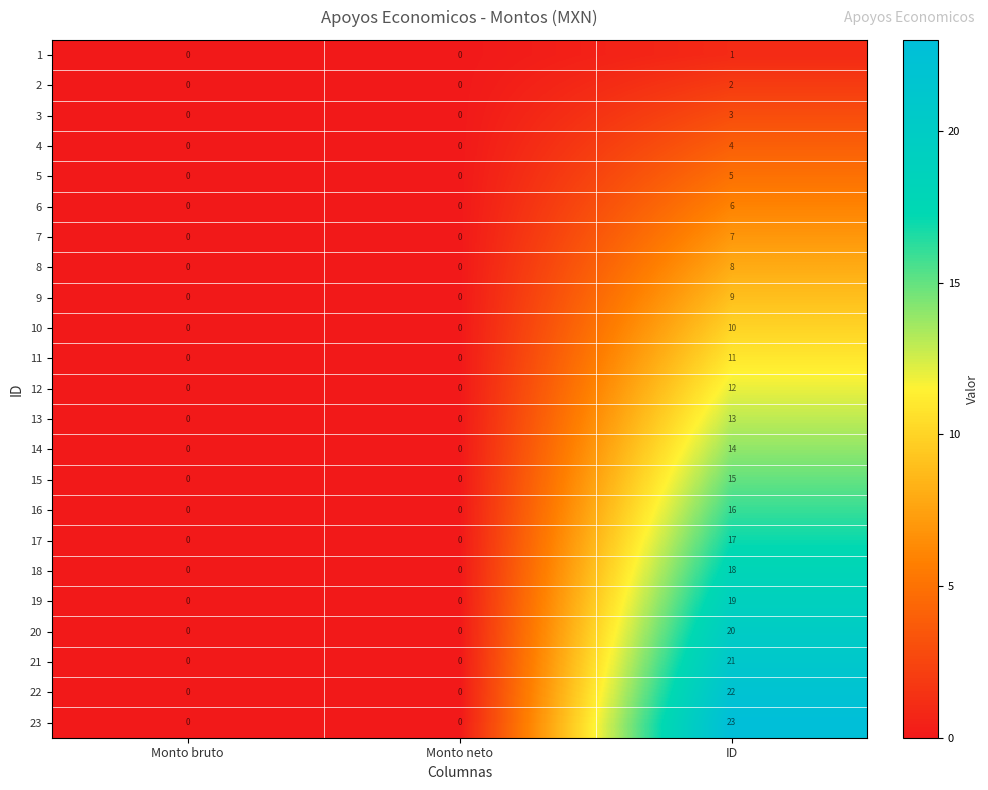

How many values in the 15 series exceed 0?

1